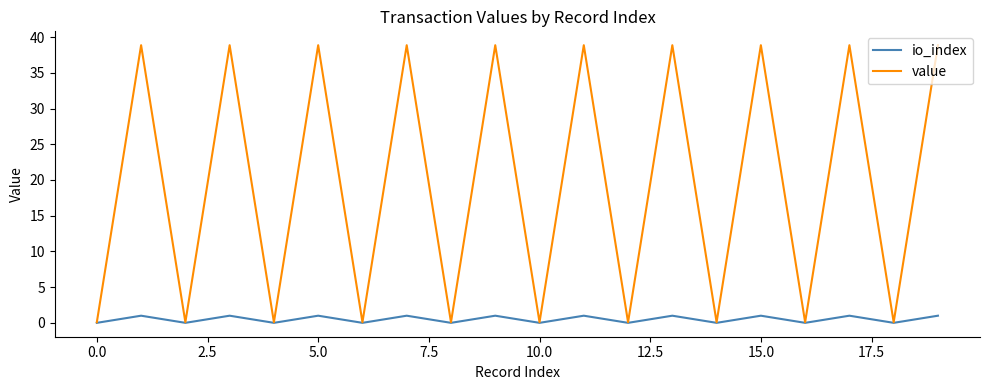

Which series has the widest spread of values?

value